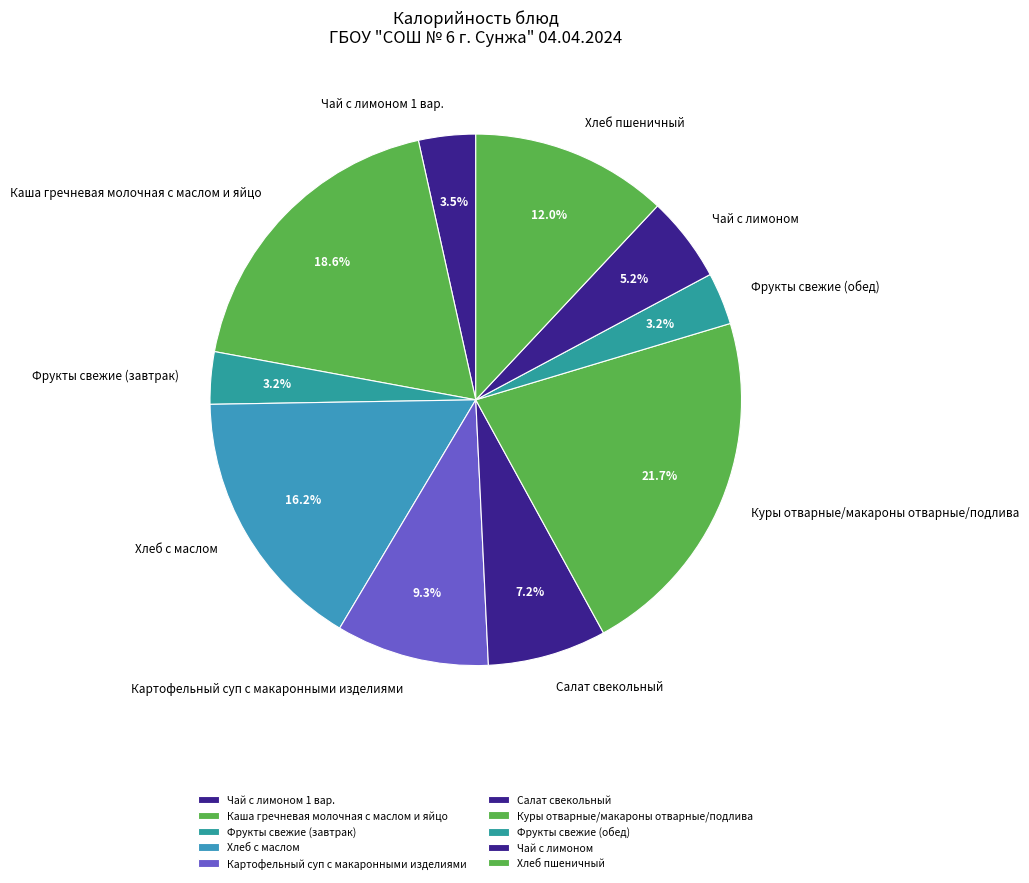

What portion of the pie excludes Чай с лимоном 1 вар.?

96.5%